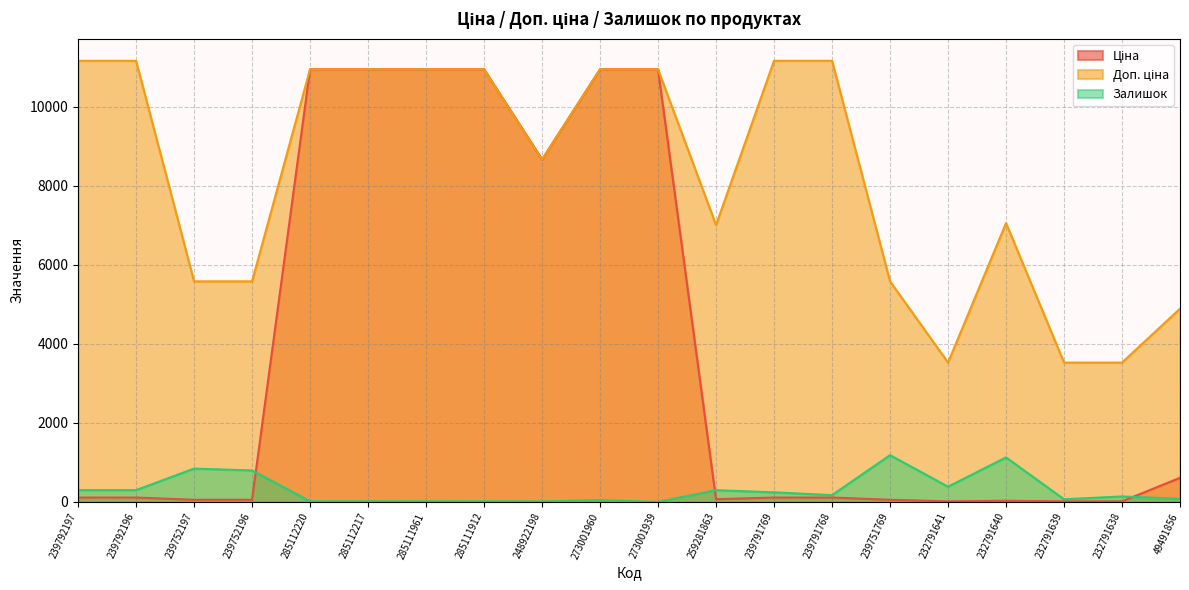

Which has a higher value, 239791769 or 285111912?

285111912